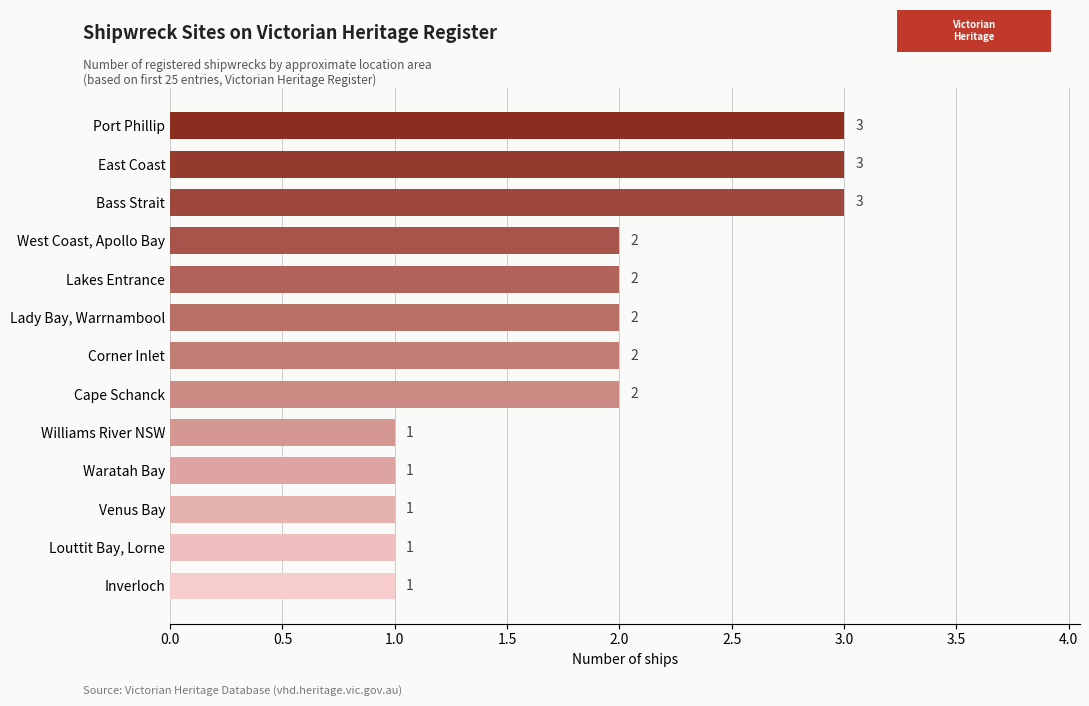

What is the minimum value shown in the chart?

1